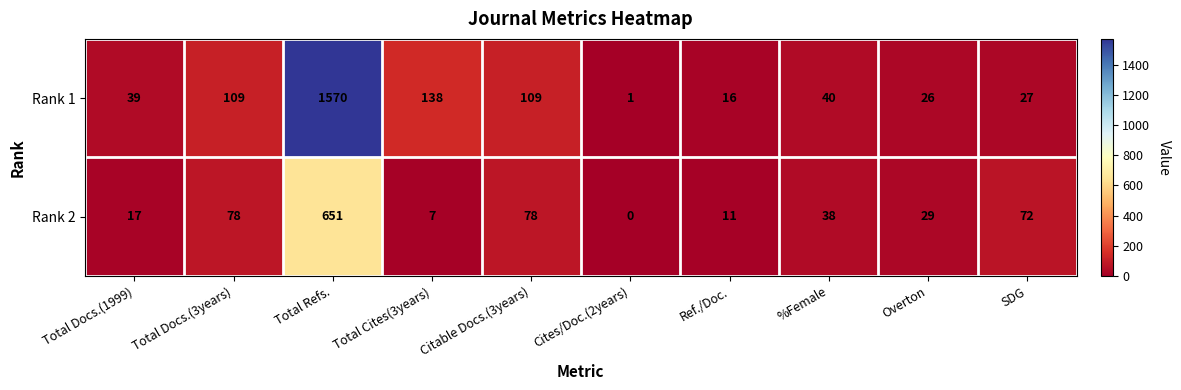

What is the difference between the maximum and minimum values in the Rank 1 series?

1569